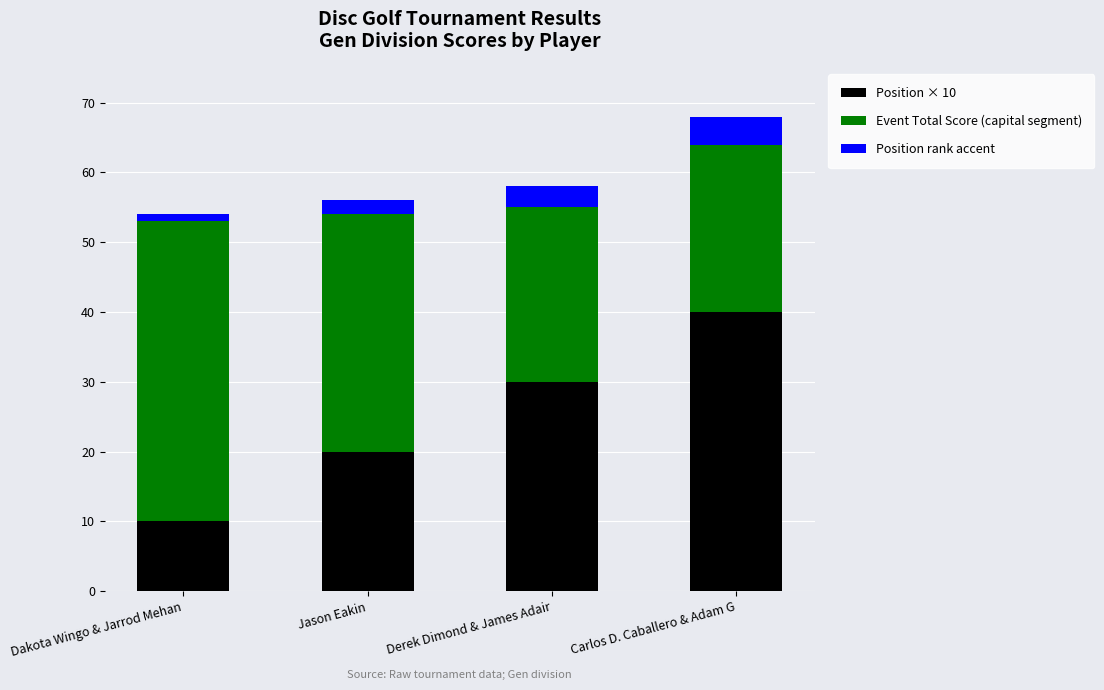

The Position × 10 series shows 40 at Carlos D. Caballero & Adam G. True or false?

True